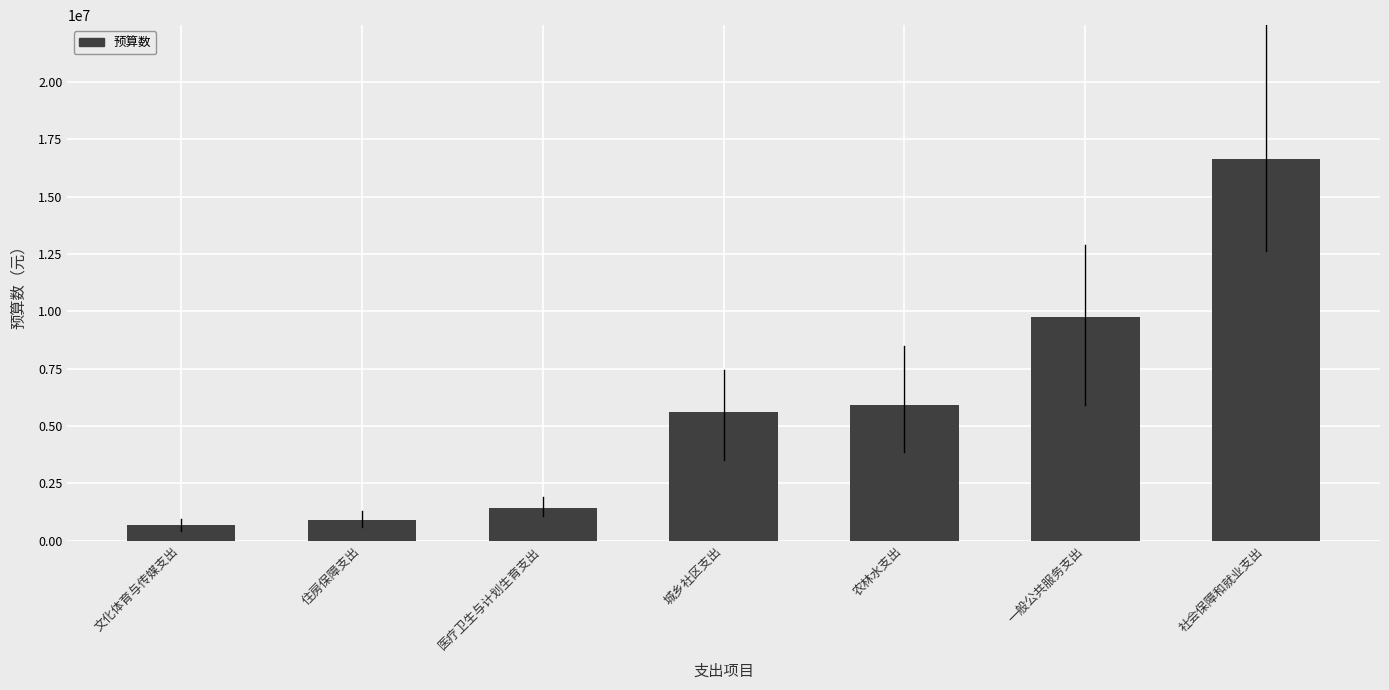

Reading left to right, list all the values displayed in this chart.

677266.7	882250.7	1414197.4	5593445.6	5897884.3	9749364.3	16657855.9